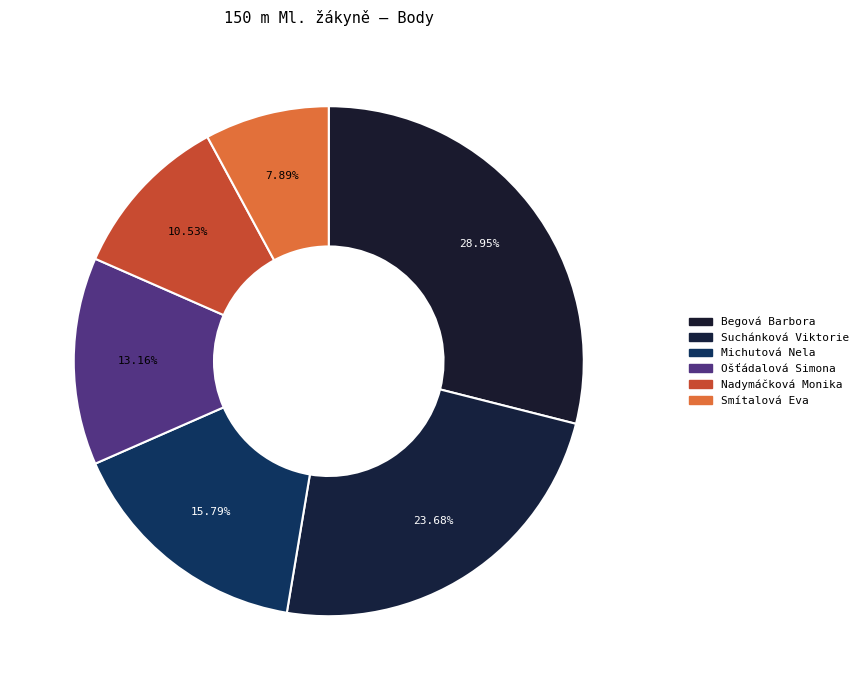

How many segments does this pie chart have?

6